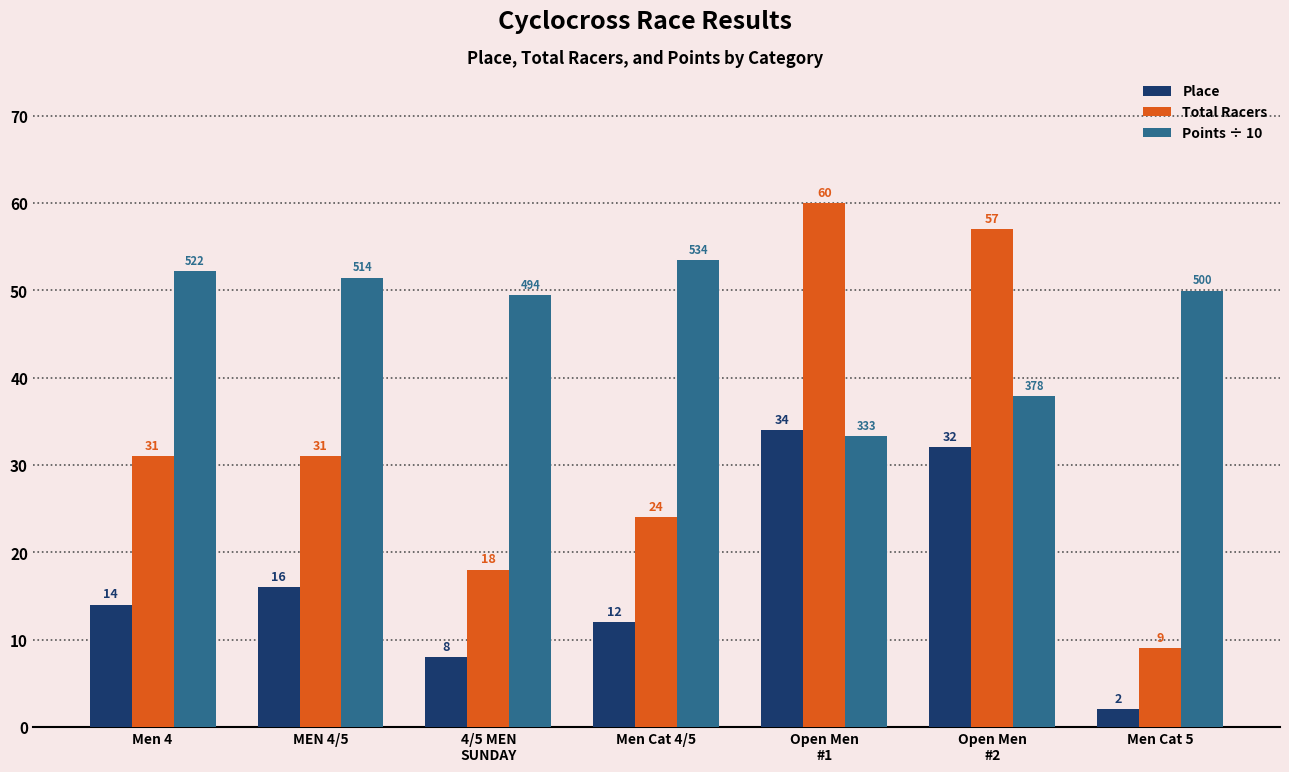

True or false: Points ÷ 10 has a value of 33.3 at Open Men
#1.

True